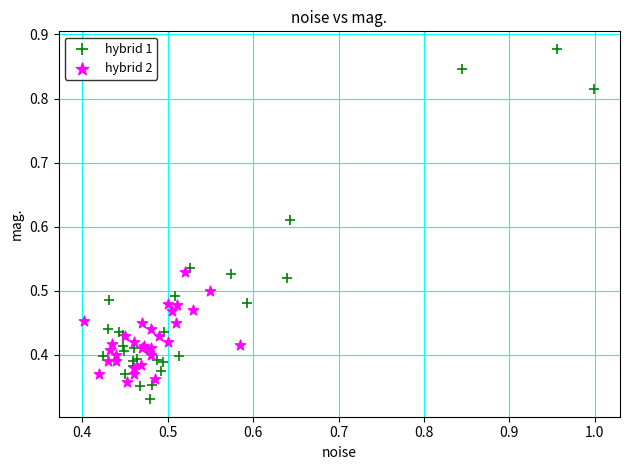

Which series reaches the maximum Y coordinate?

hybrid 1